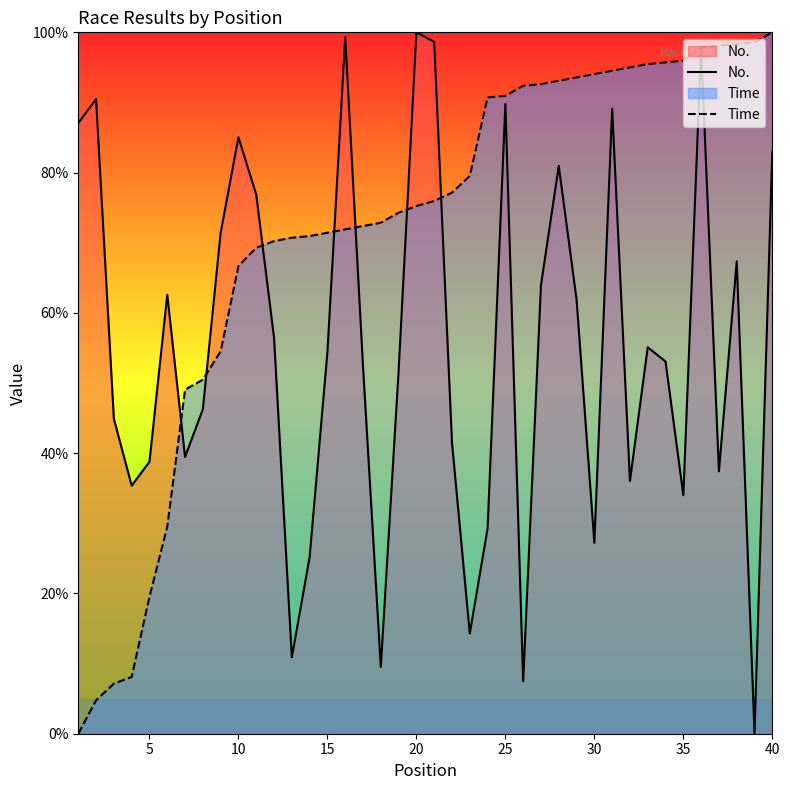

True or false: No. and Time cross at least once.

True